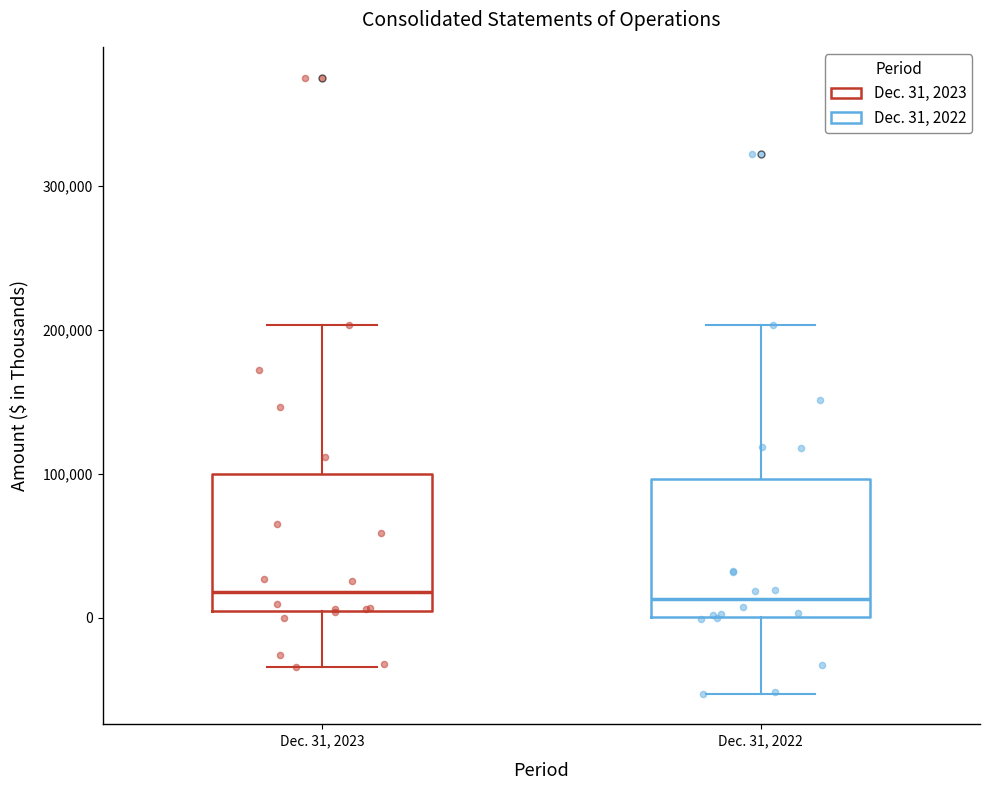

Where does the upper whisker of the box for Dec. 31, 2022 end on the y-axis? The values are not printed on the chart, so give them approximately, as read against the axis.

200000